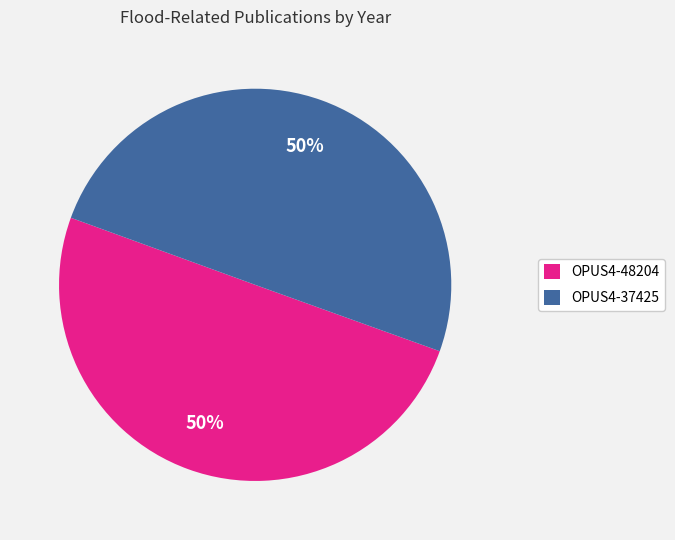

What is the ratio of the value at OPUS4-48204 to the value at OPUS4-37425?

1.0